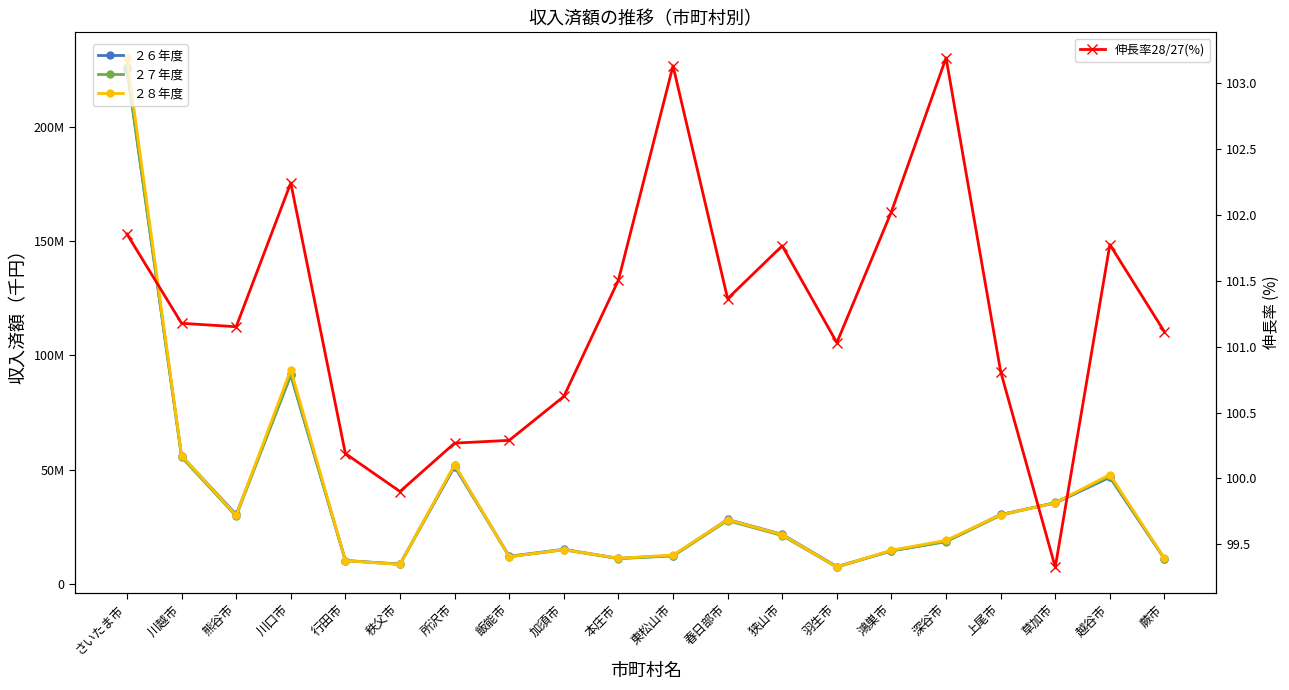

True or false: ２６年度 has more than 2 points higher than both neighbors.

True